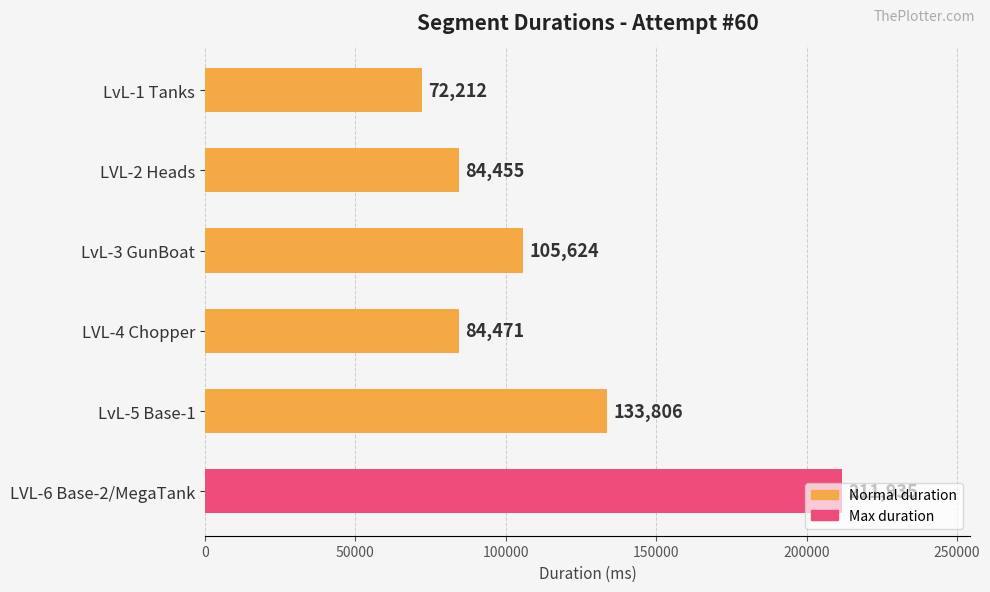

List the labels in order of value, smallest first.

LvL-1 Tanks, LVL-2 Heads, LVL-4 Chopper, LvL-3 GunBoat, LvL-5 Base-1, LVL-6 Base-2/MegaTank